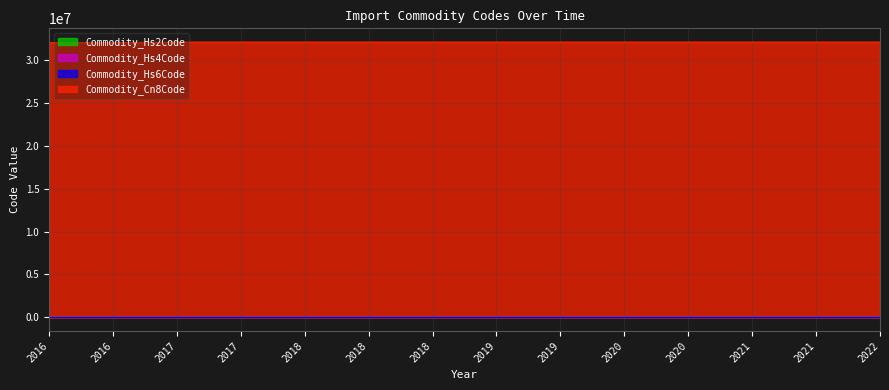

How many lines are shown in the chart?

4